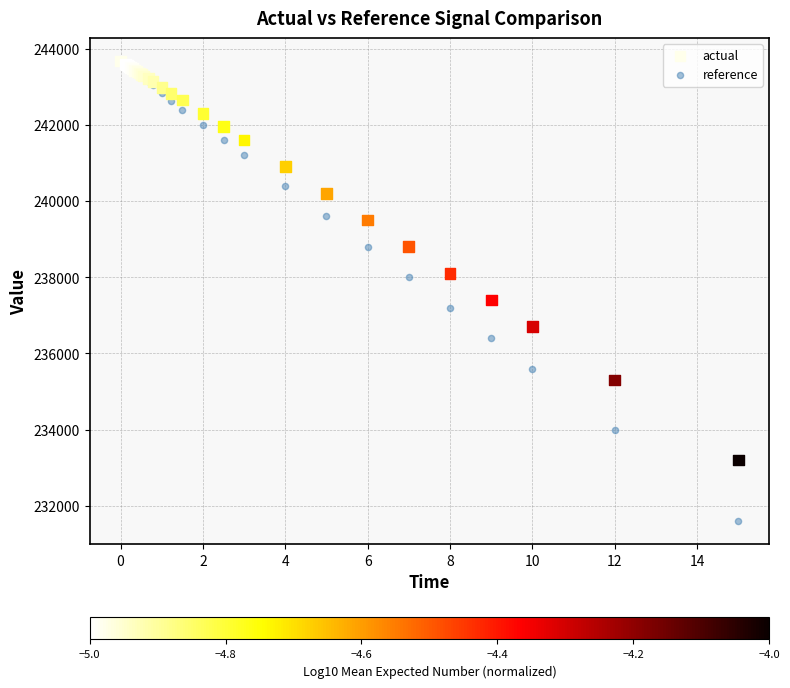

Which series has the widest spread of Y values?

reference